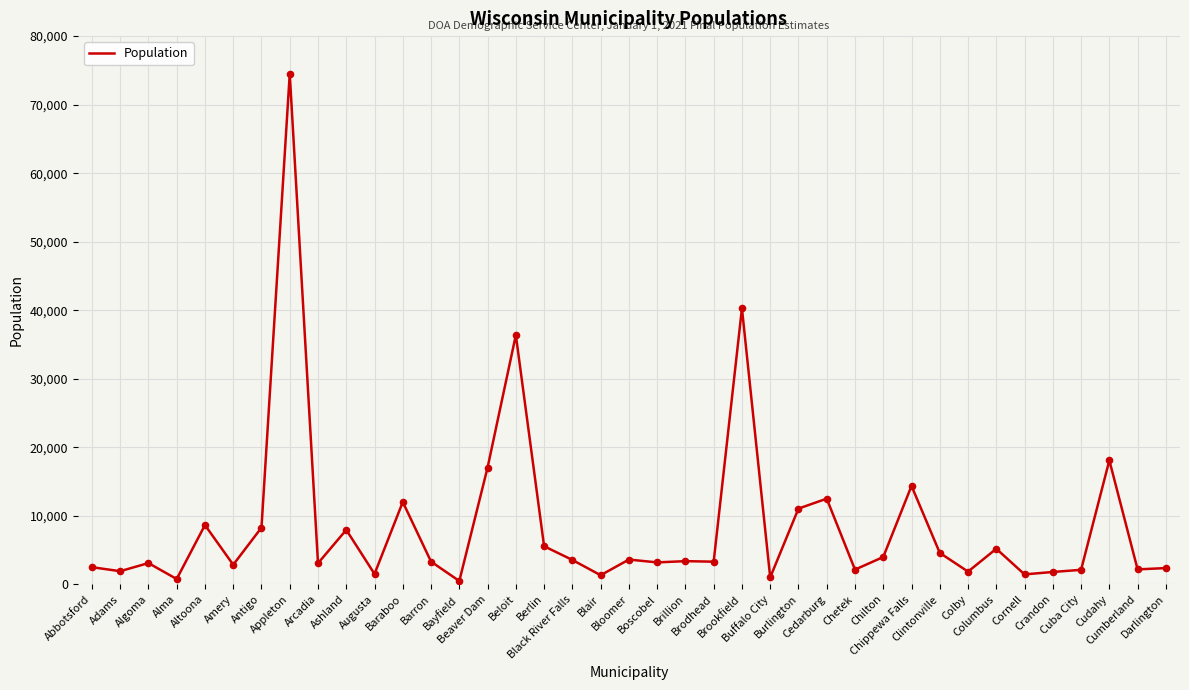

What is the change in value from Chippewa Falls to Crandon?

-12560